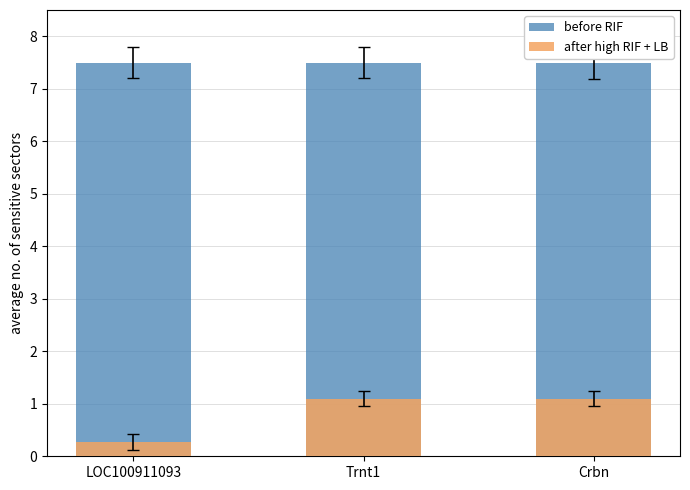

List the series in order of their peak value, highest first.

before RIF, after high RIF + LB